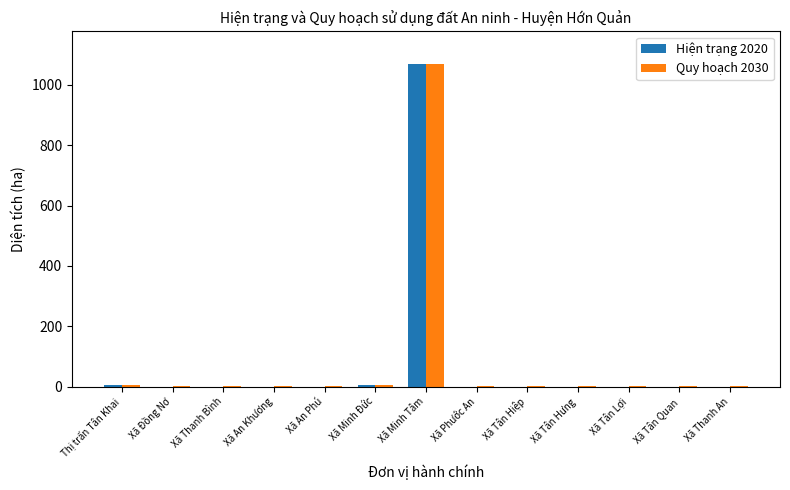

Count the number of categories in the chart.

13